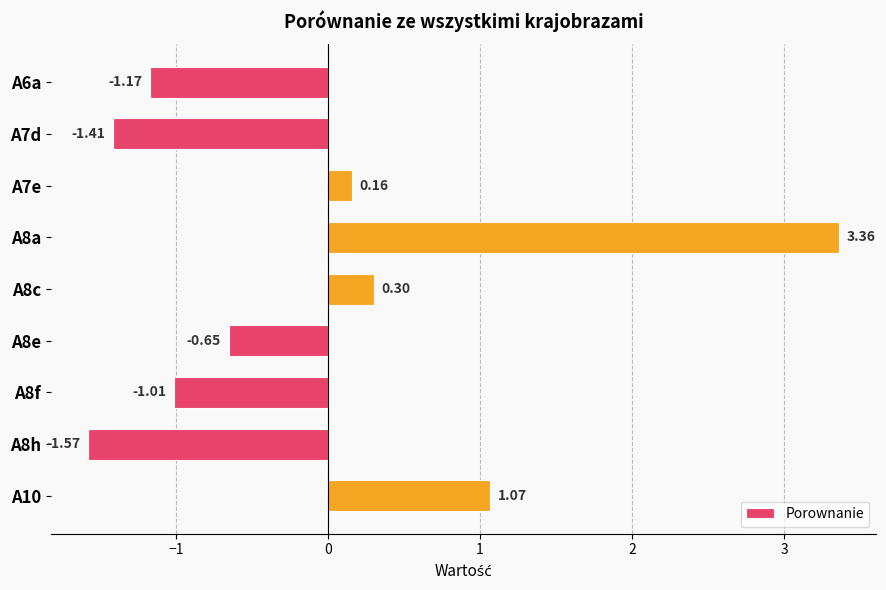

What is the change in value from A6a to A8e?

+0.5